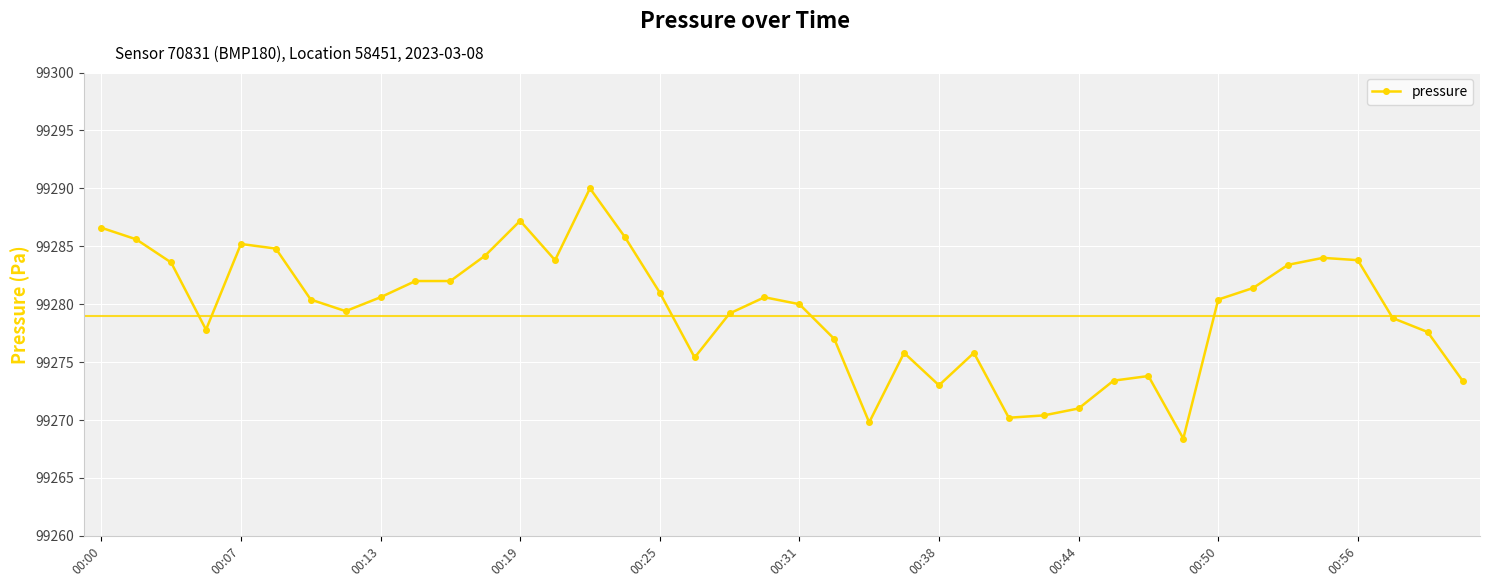

Count the number of categories in the chart.

40